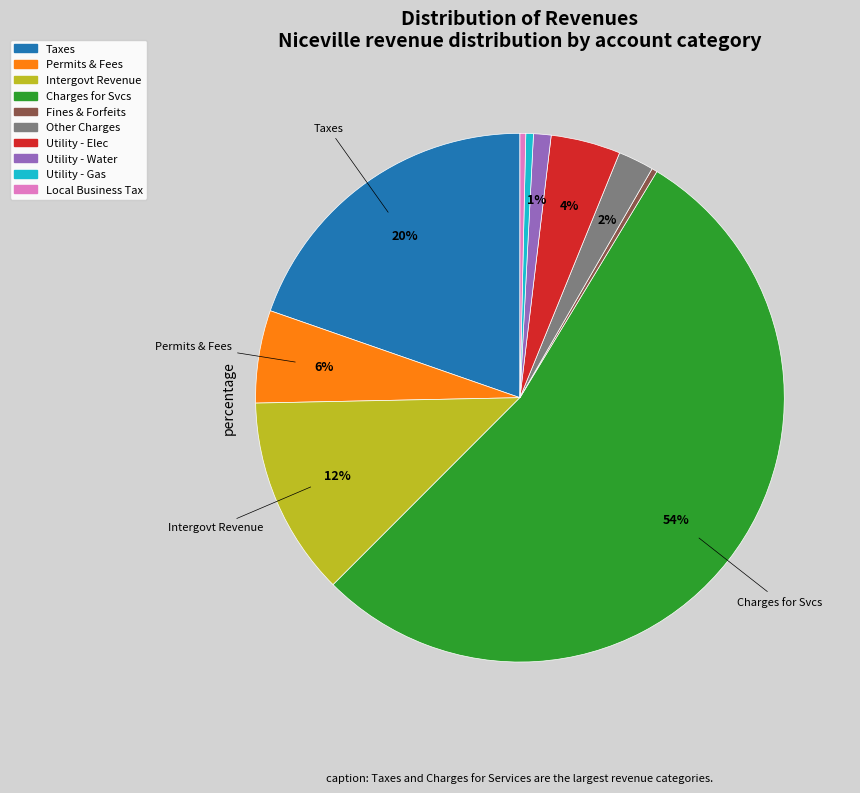

What is the ratio of the value at Taxes to the value at Fines & Forfeits?

58.7